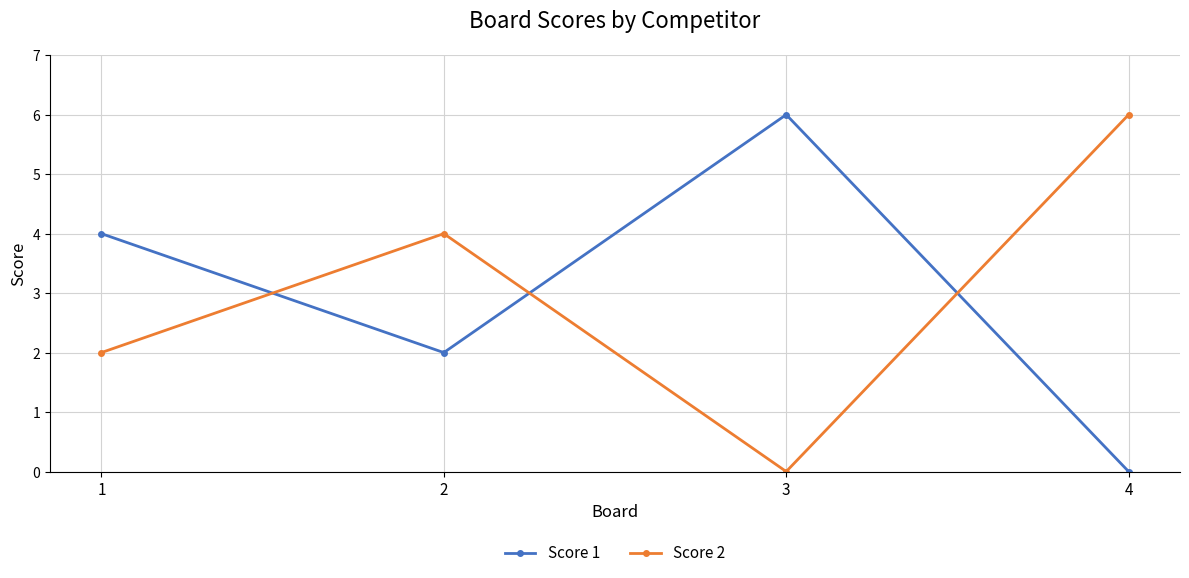

What is the value of the Score 1 point at the 1st from the left?

4